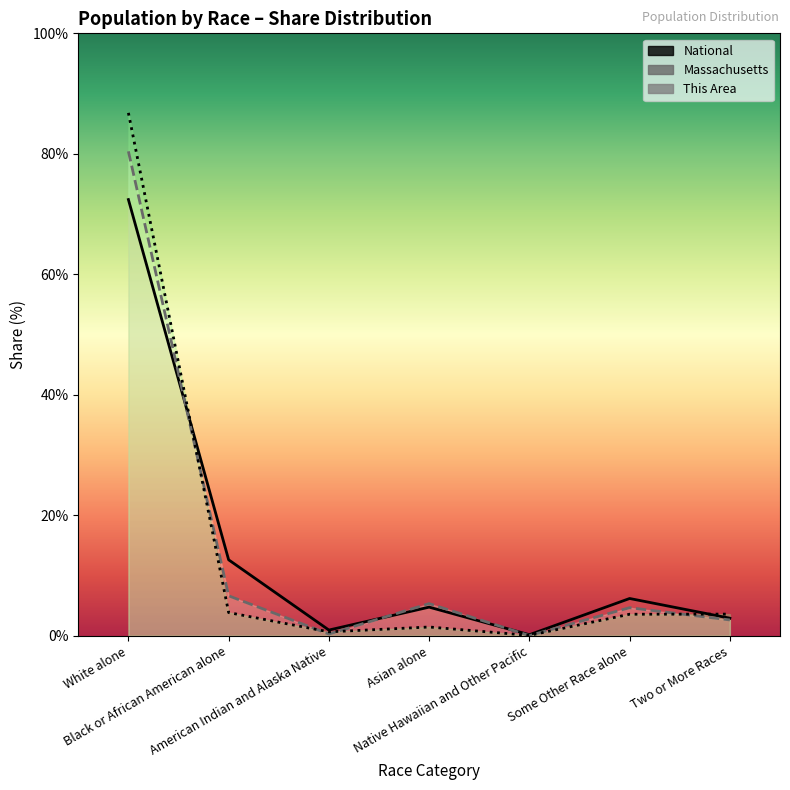

List the series in order of their peak value, lowest first.

National, Massachusetts, This Area